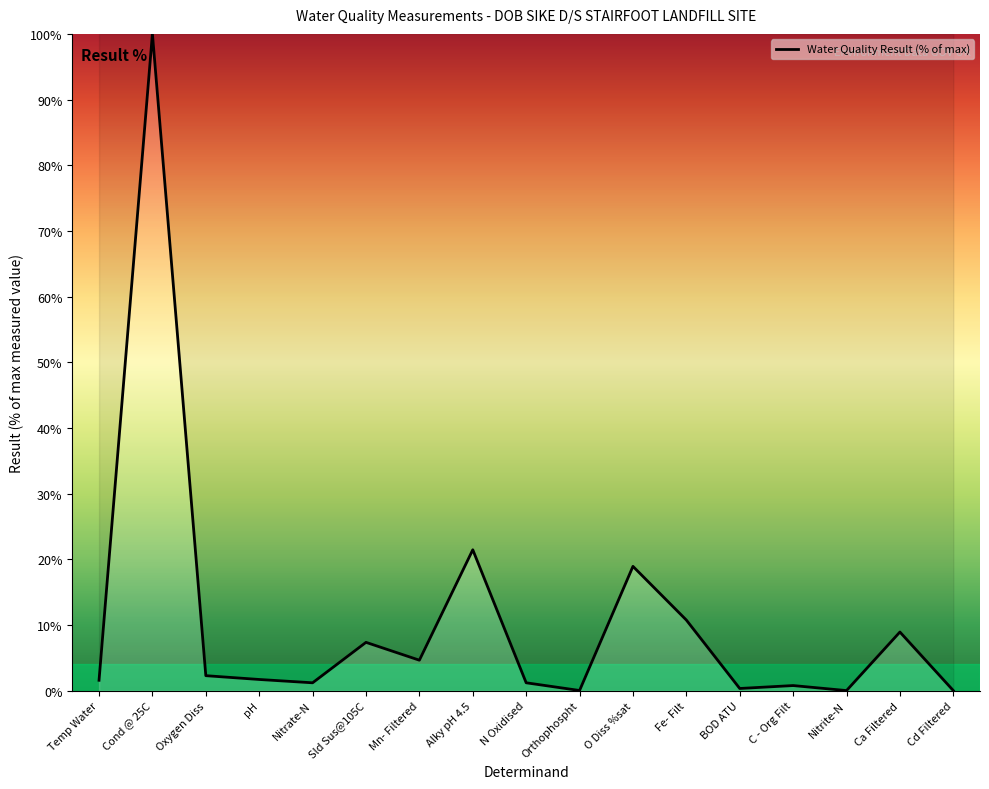

What position from the right is Mn- Filtered?

11